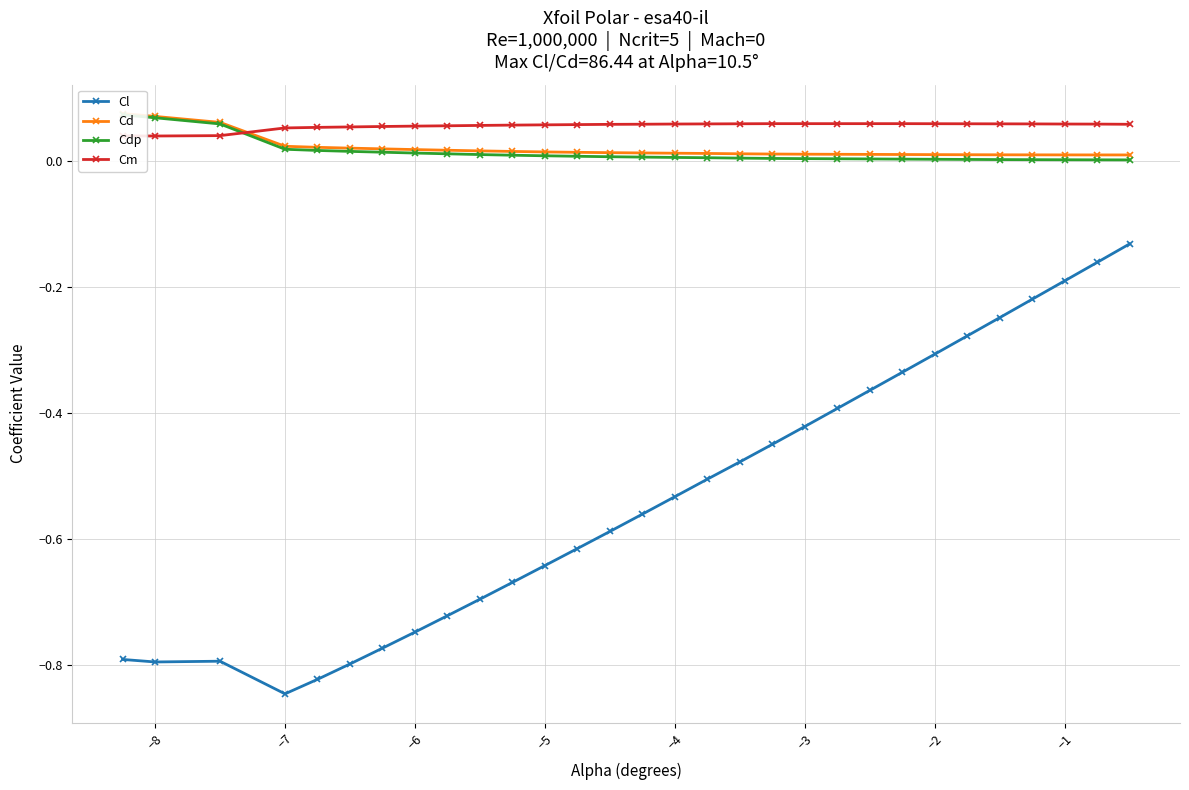

How many Cm values are between 0 and 1?

30